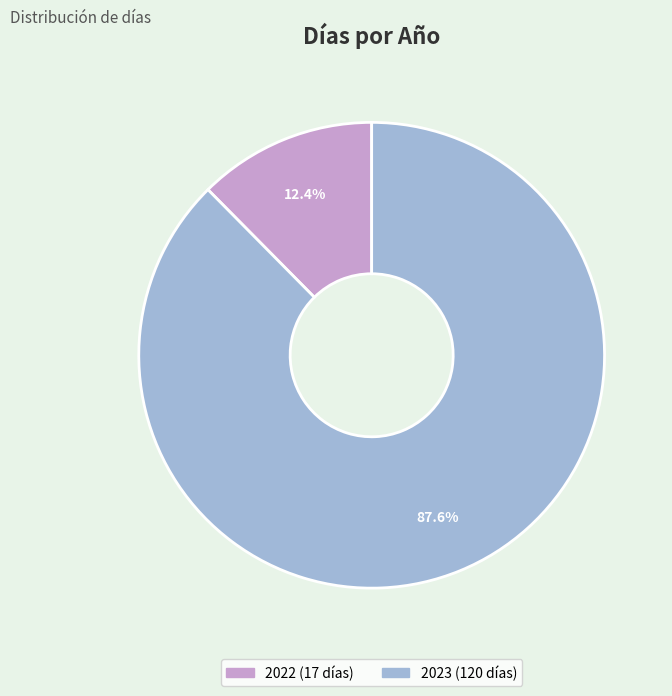

Approximately how many times larger is the value at 2023 compared to 2022?

7.1